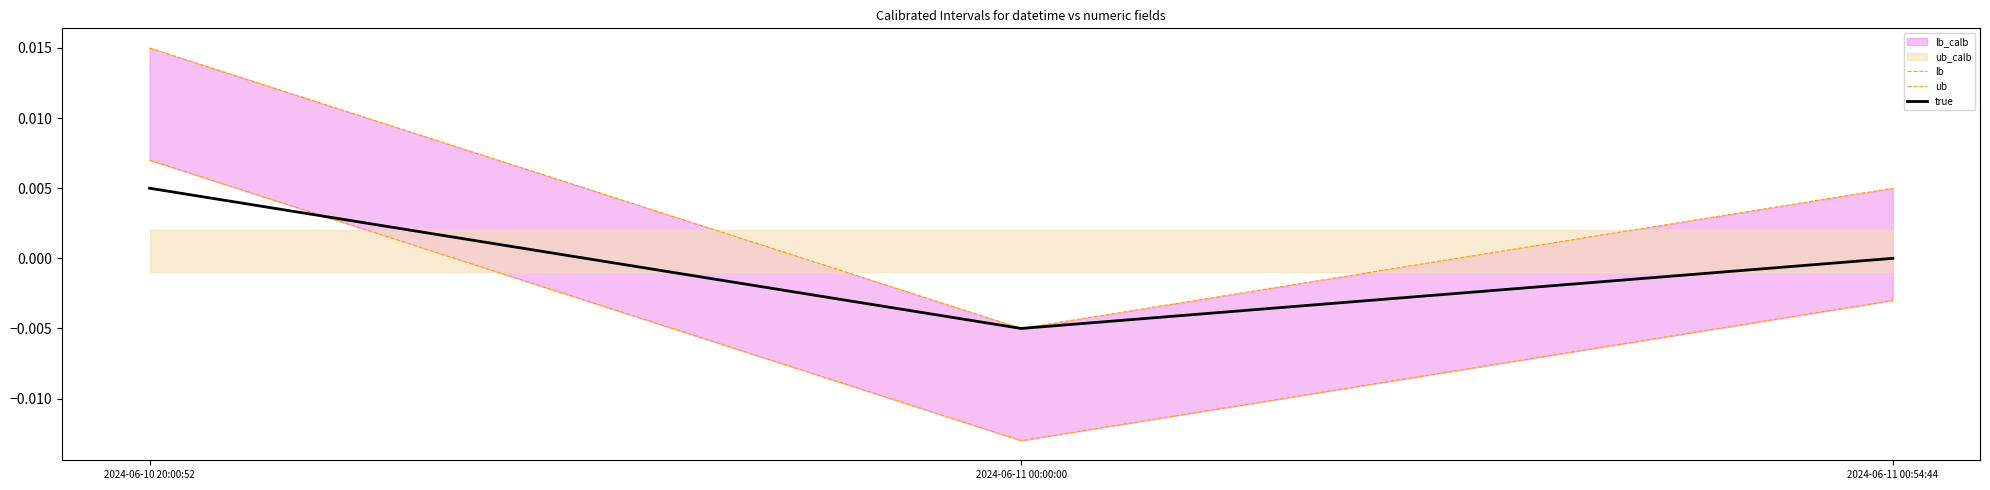

What position from the left is 2024-06-10 20:00:52?

1